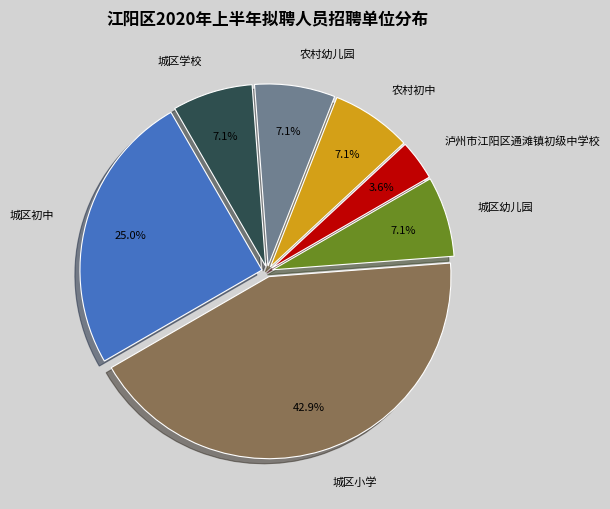

Approximately how many times larger is the value at 城区初中 compared to 农村初中?

3.5